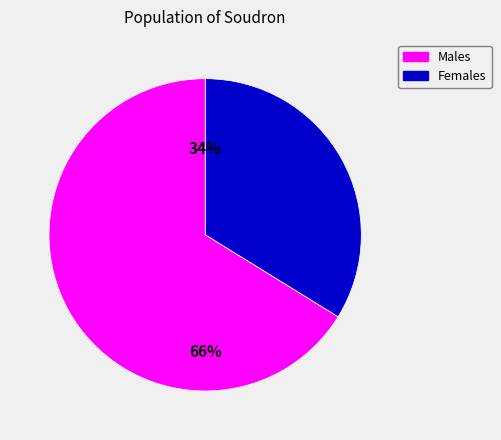

Does any single category account for the majority?

Yes